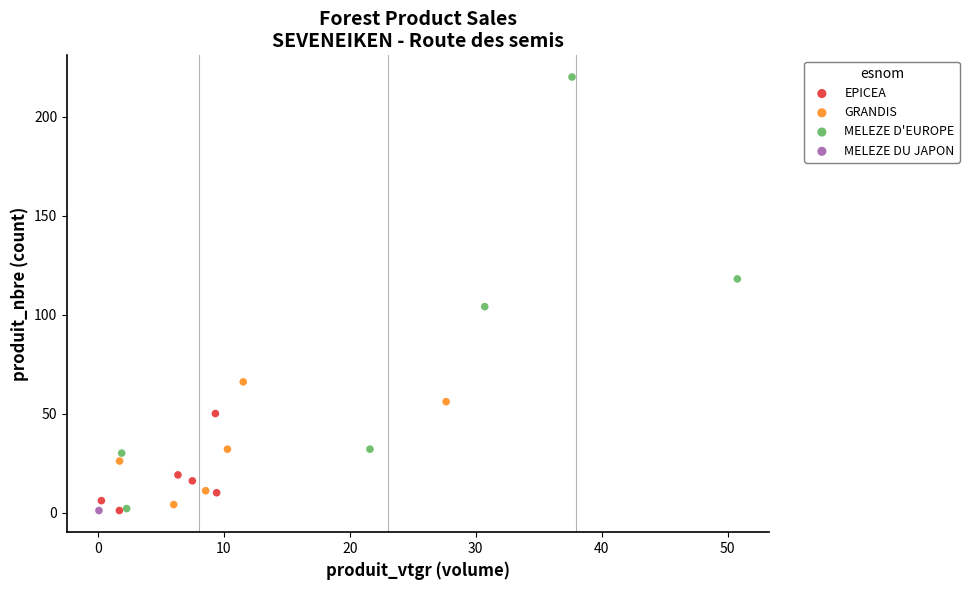

Which series reaches the maximum Y coordinate?

MELEZE D'EUROPE